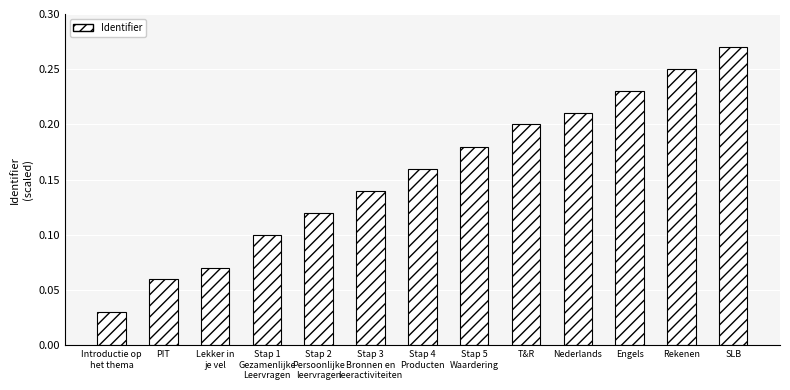

Is it true that the value at T&R is 0.3?

False